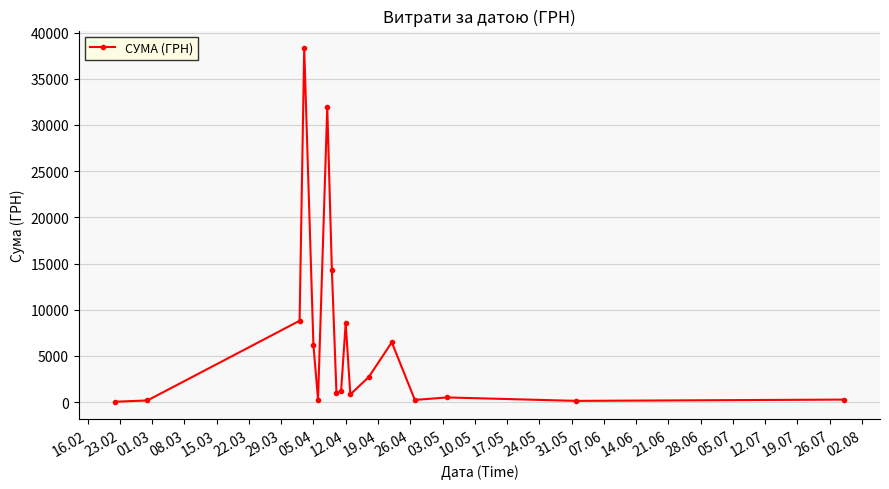

Count the number of data series in this chart.

1